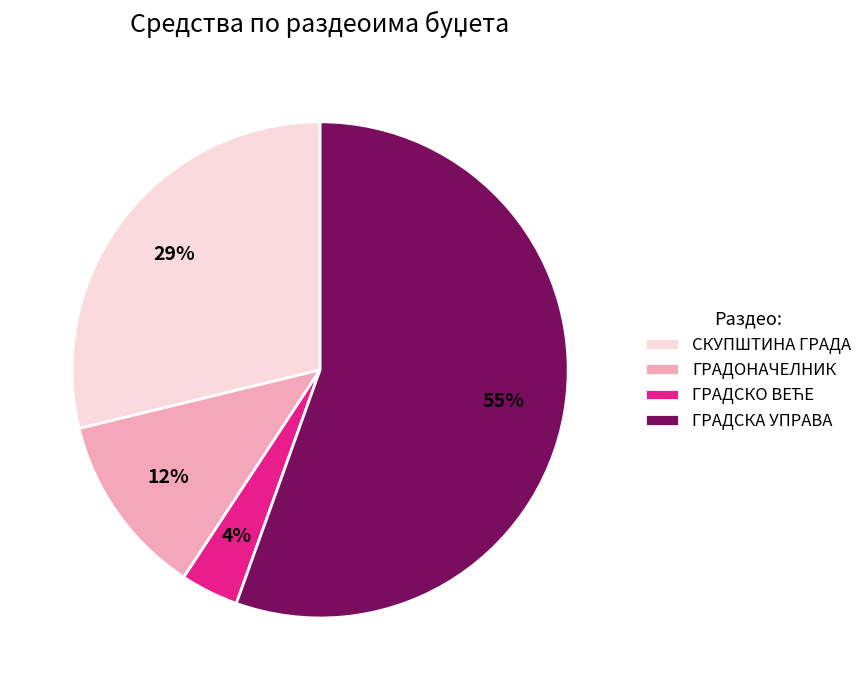

Is there any slice that represents more than half of the pie?

Yes